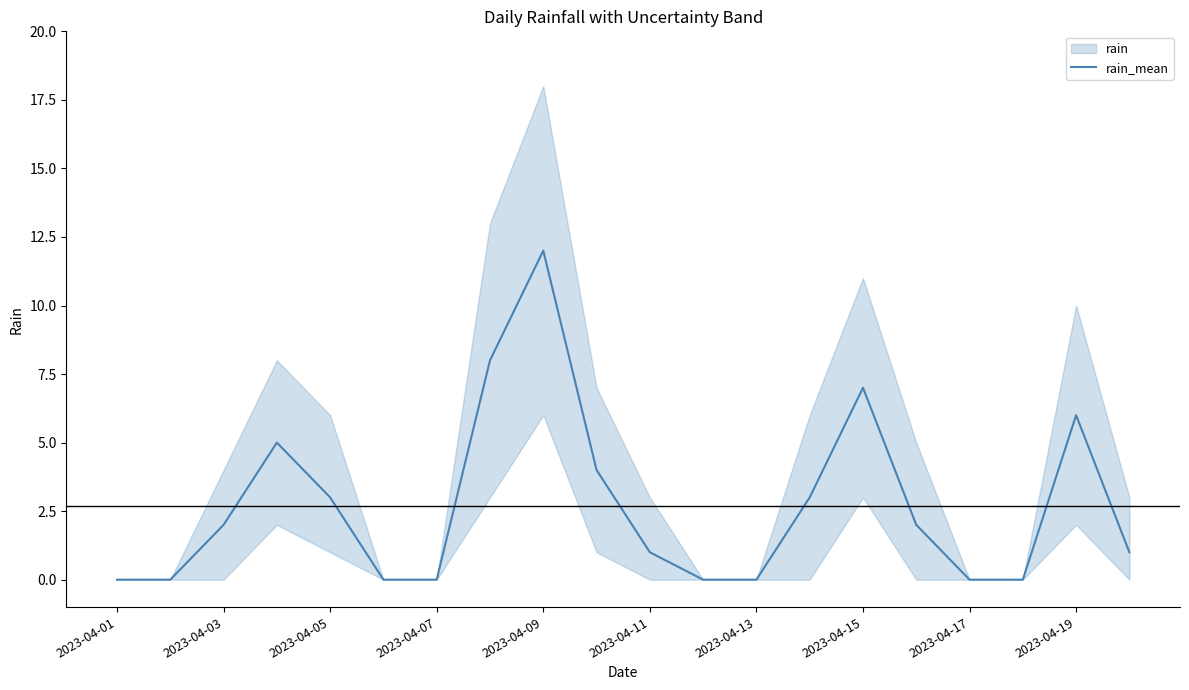

What is the maximum value for rain_mean?

12